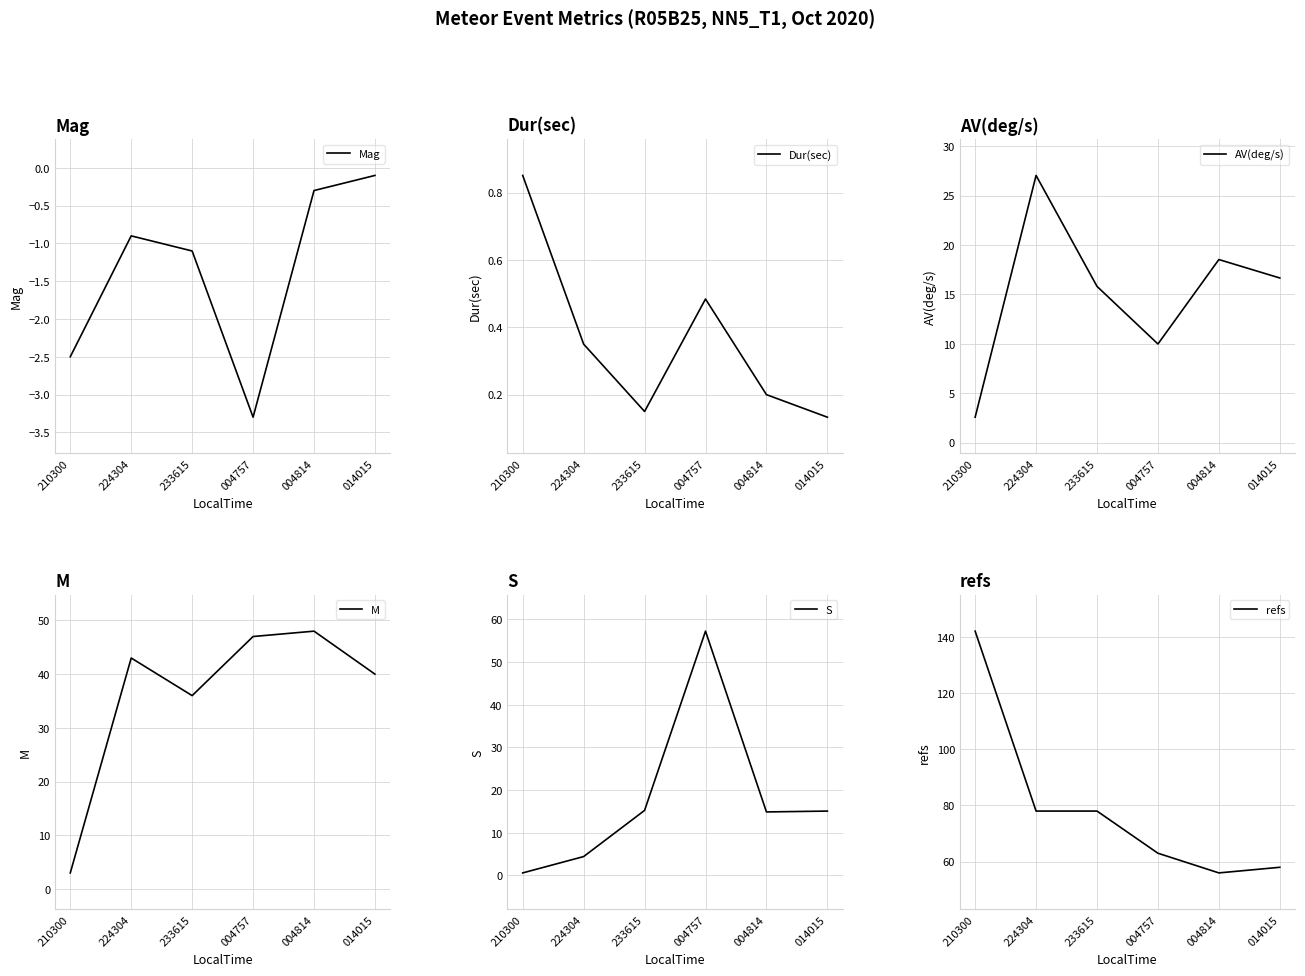

What is the difference between the second highest and second lowest values in the M series?

11